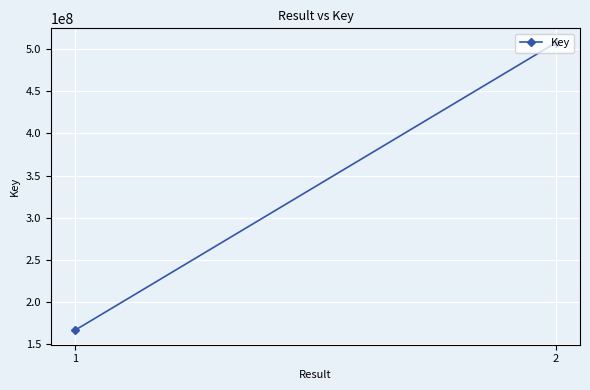

Reading left to right, list all the values displayed in this chart.

1=166673723	2=507403657